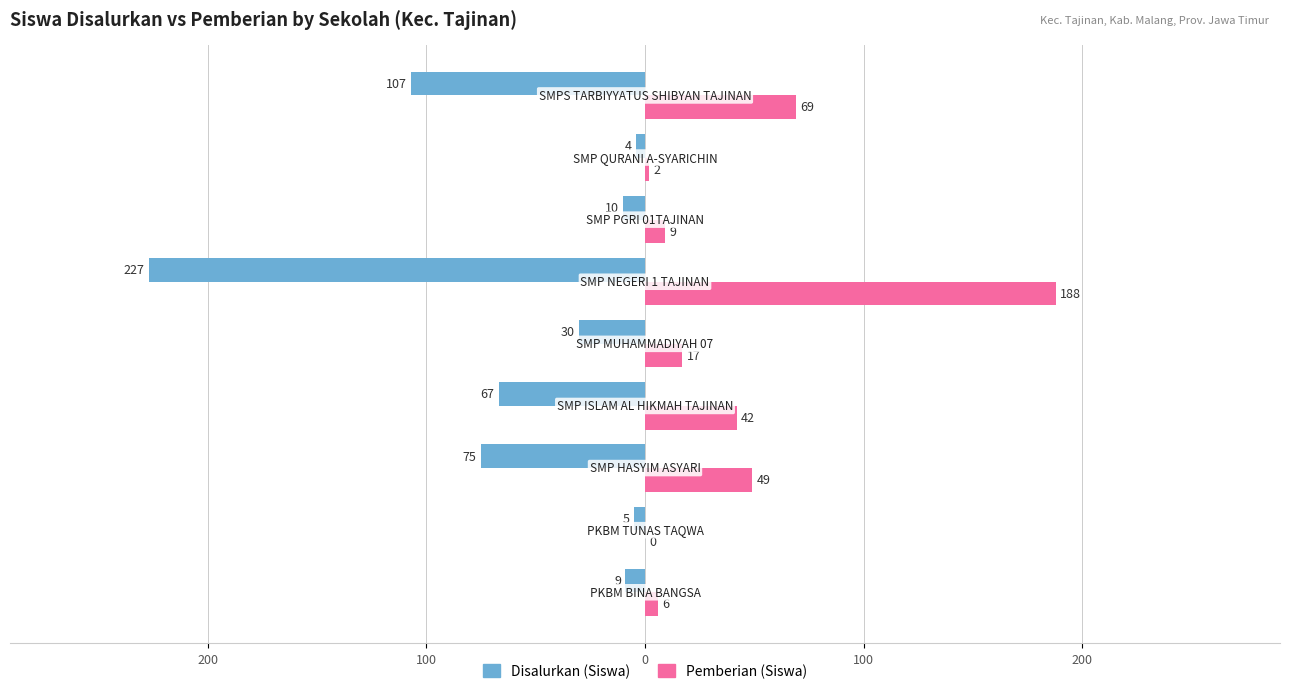

What are all the series names shown in the legend?

Disalurkan (Siswa), Pemberian (Siswa)